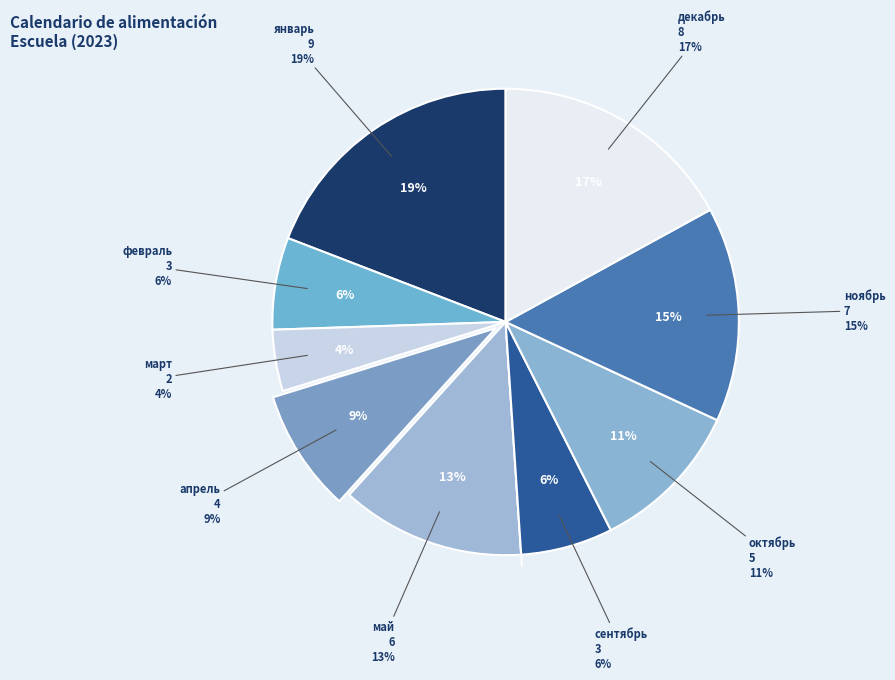

The сентябрь slice represents 20% of the pie. True or false?

False